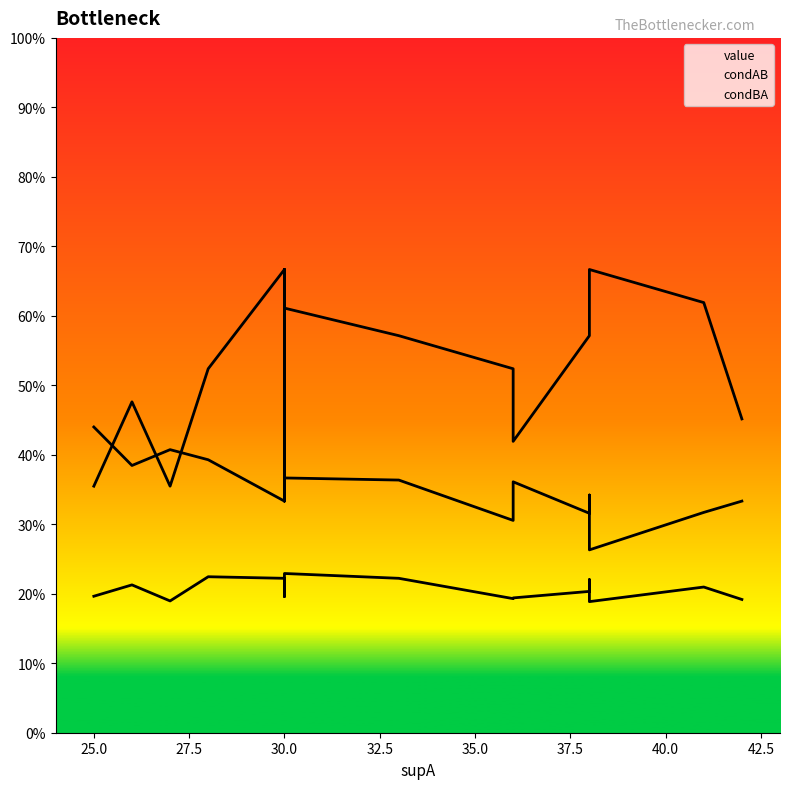

Where do condAB and condBA first cross each other?

22.5 and 25.0